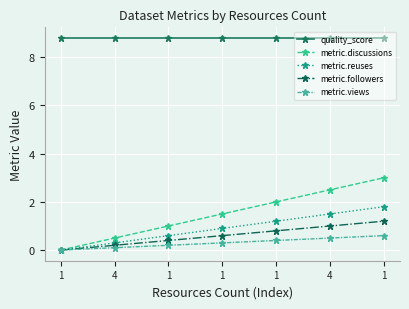

Reading right to left, list all the values displayed in this chart.

quality_score: 1=8.8	4=8.8	1=8.8	1=8.8	1=8.8	4=8.8	1=8.8
metric.discussions: 1=3.0	4=2.5	1=2.0	1=1.5	1=1.0	4=0.5	1=0.0
metric.reuses: 1=1.8	4=1.5	1=1.2	1=0.9	1=0.6	4=0.3	1=0.0
metric.followers: 1=1.2	4=1.0	1=0.8	1=0.6	1=0.4	4=0.2	1=0.0
metric.views: 1=0.6	4=0.5	1=0.4	1=0.3	1=0.2	4=0.1	1=0.0